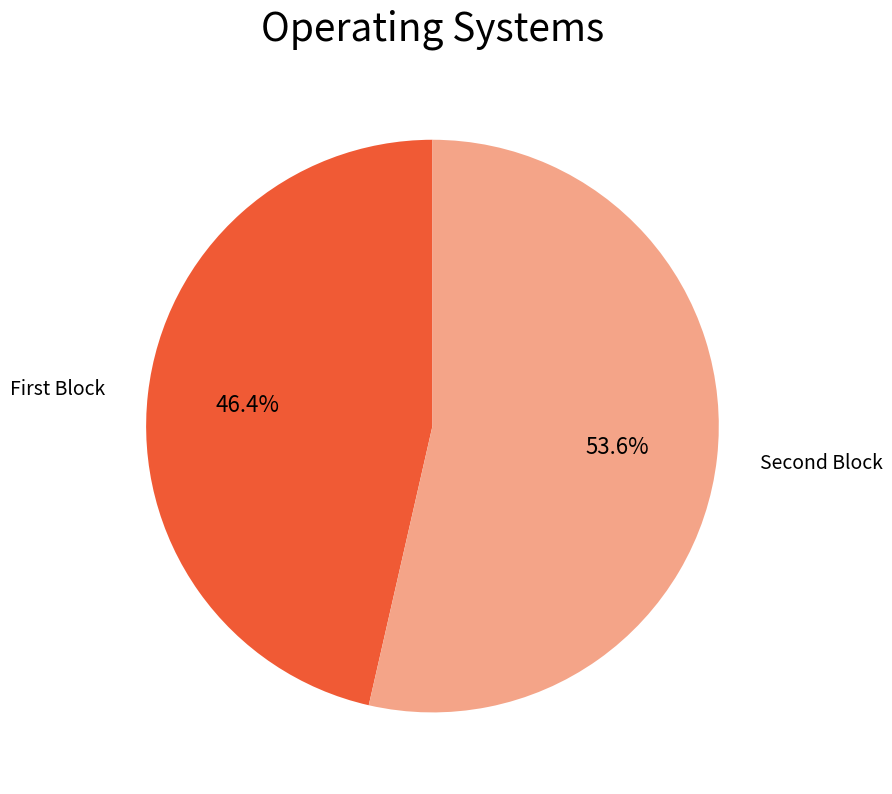

Rank the categories by value from lowest to highest.

First Block, Second Block